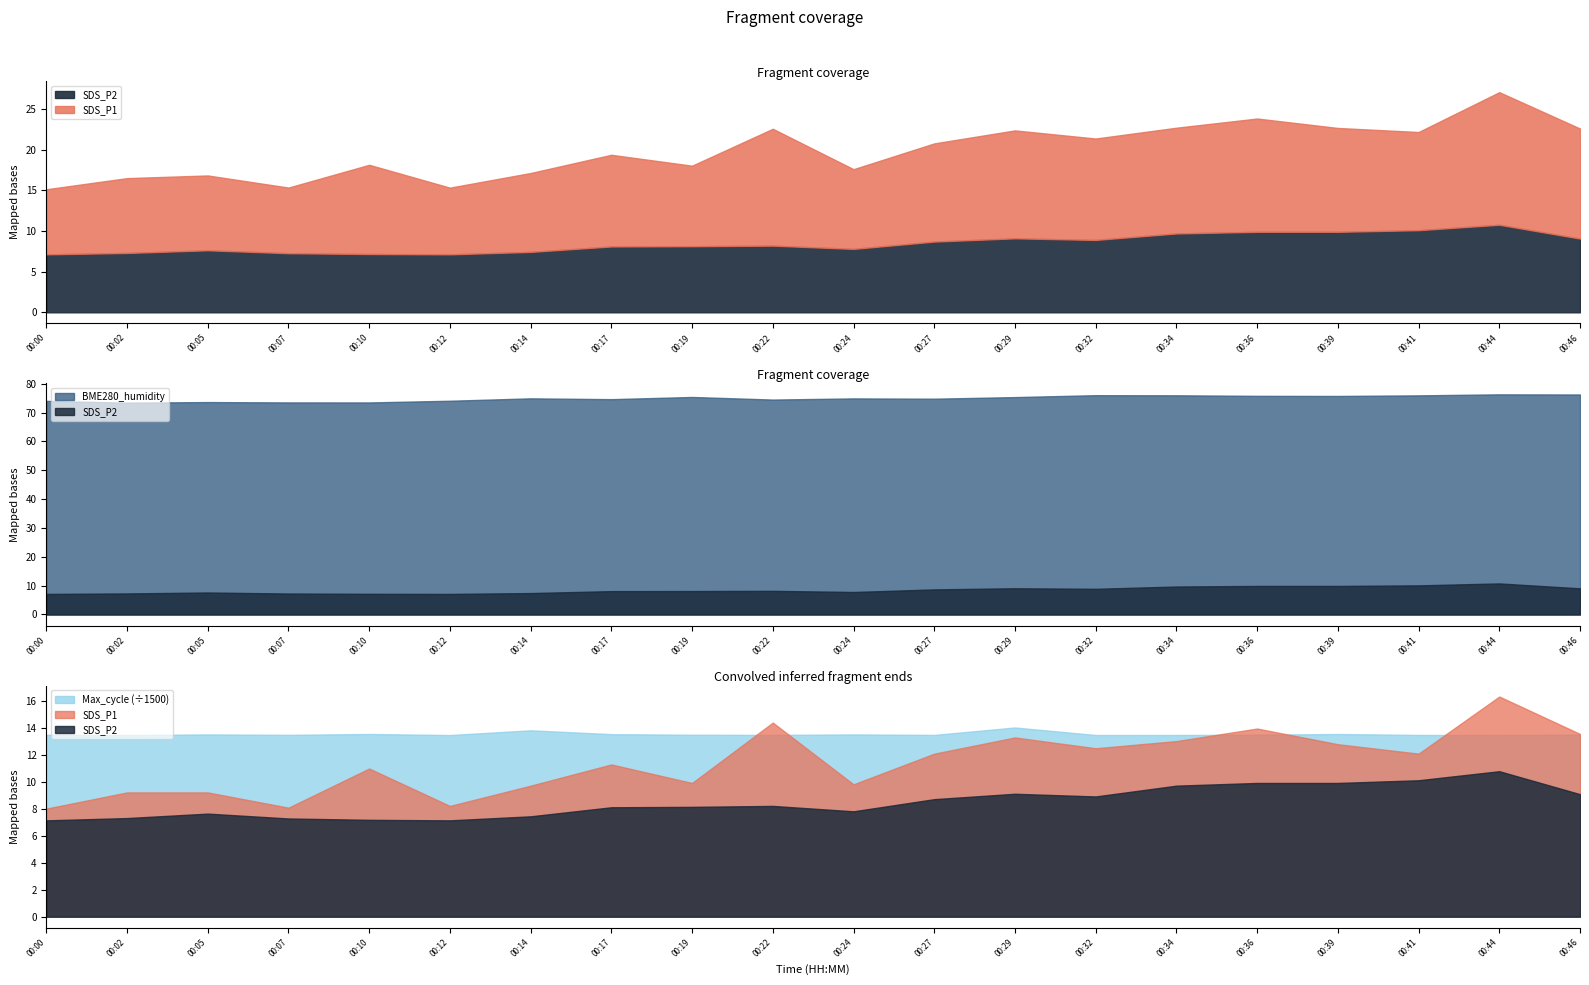

True or false: SDS_P2 and SDS_P1 intersect in this chart.

False